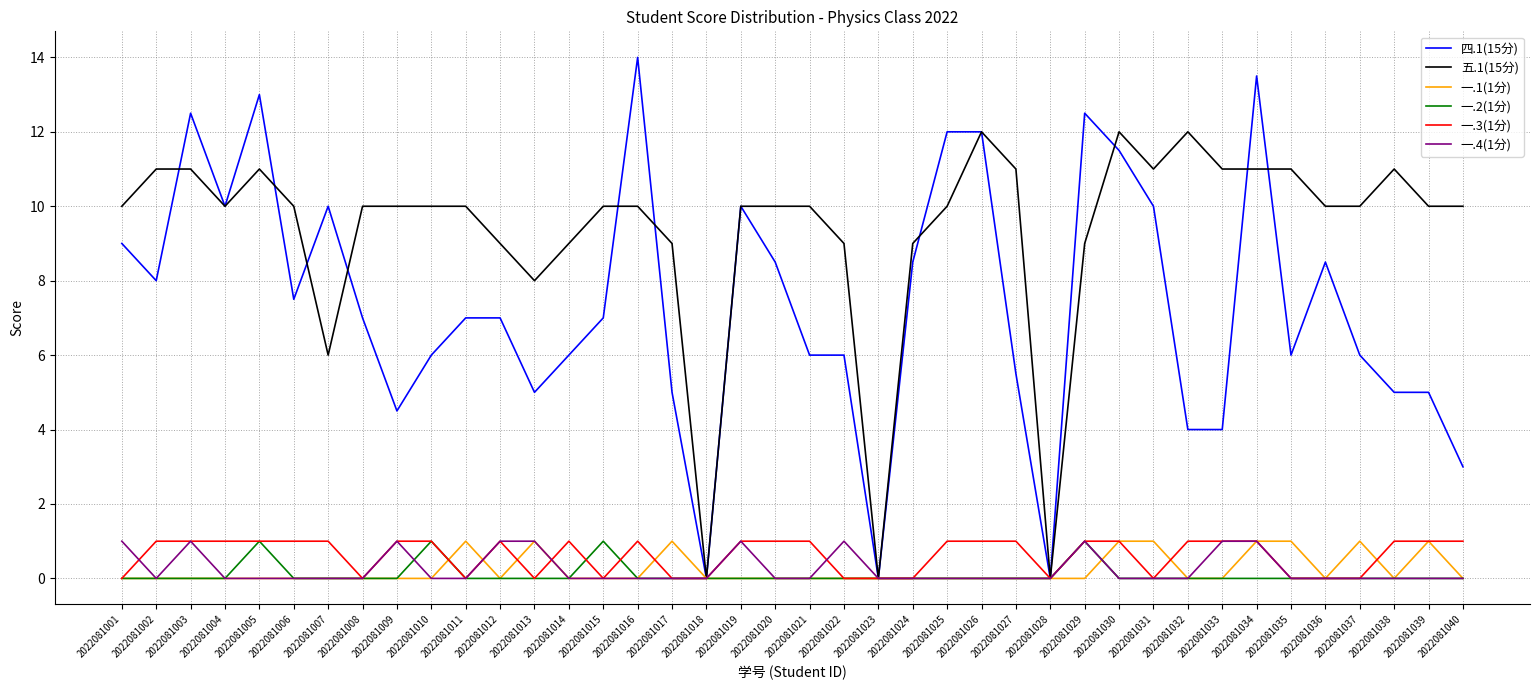

Which category has the highest value across all series?

2022081016